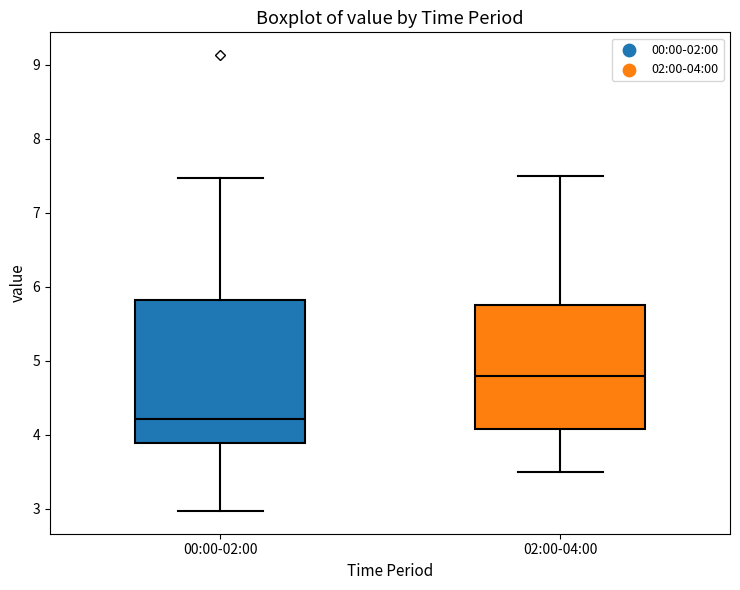

Comparing the boxes themselves (not the whiskers), which one is the tallest?

00:00-02:00